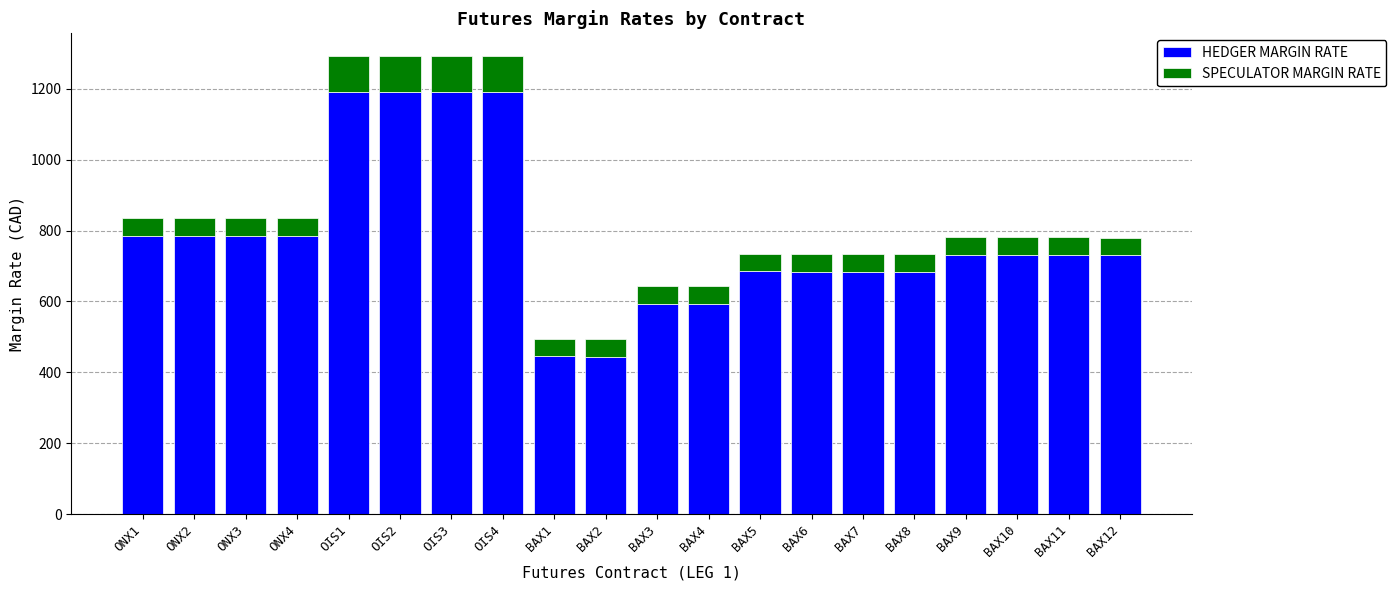

What is the sum of the HEDGER MARGIN RATE values at ONX4 and BAX4?

1377